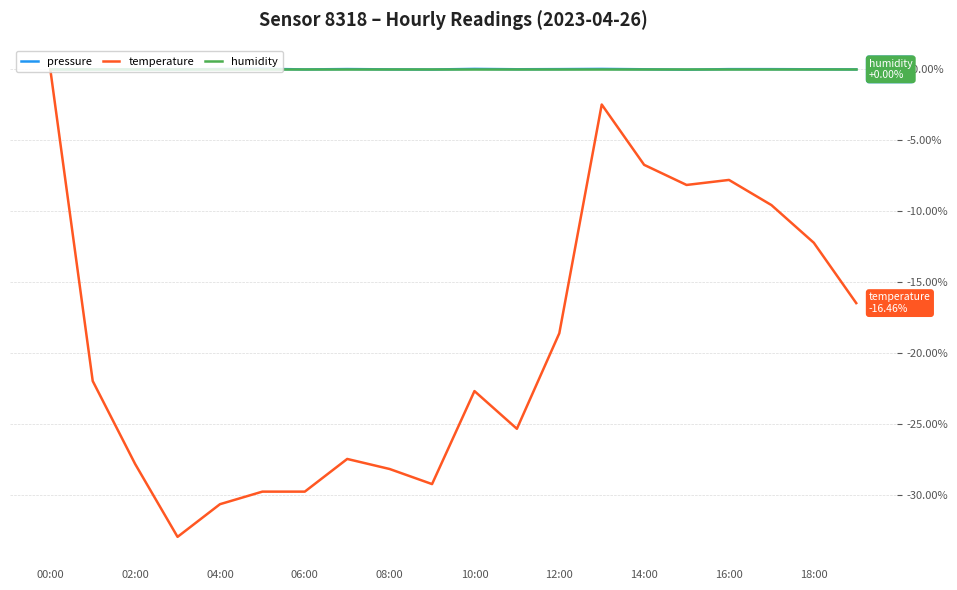

Which series has the widest spread of values?

temperature